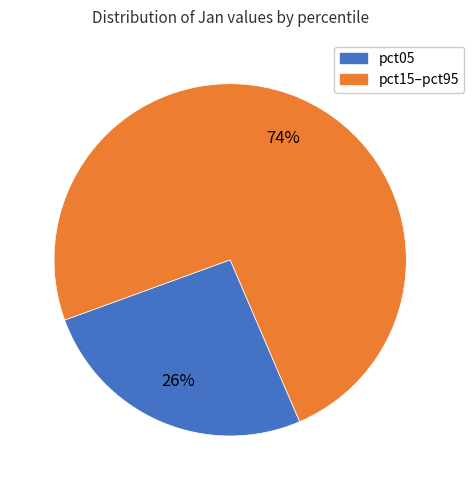

Is there a majority slice in this chart?

Yes